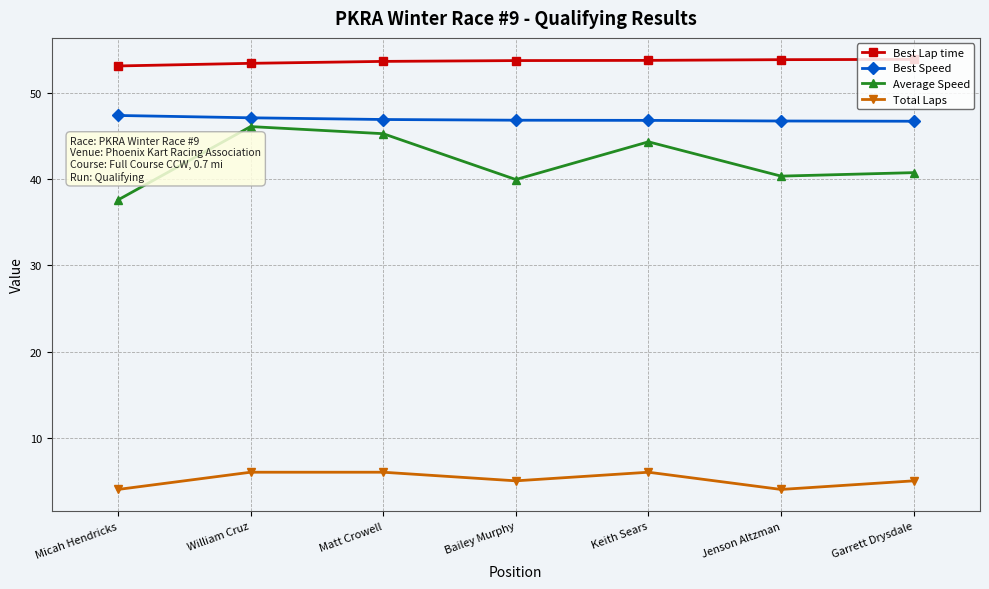

What value does the Average Speed series have at Jenson Altzman?

40.4